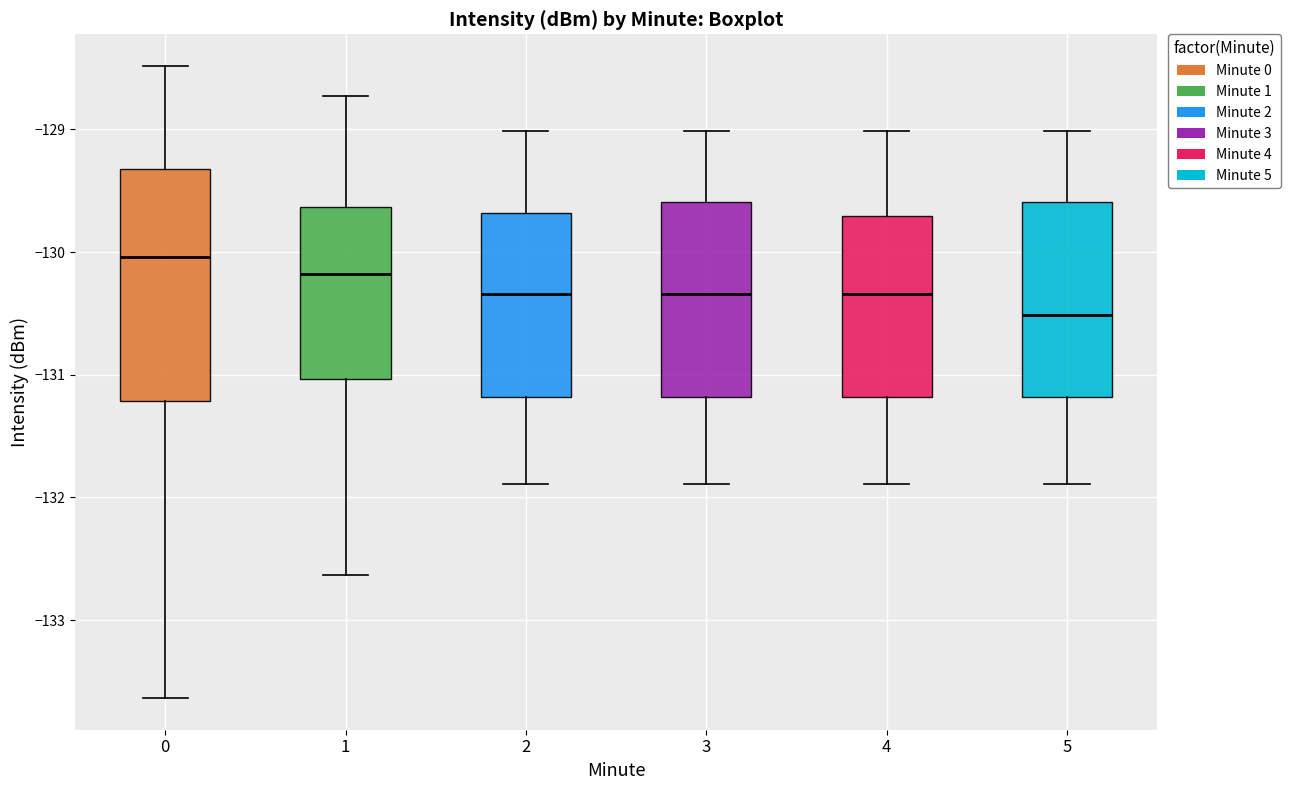

Reading left to right, transcribe this box plot: for each box, give where its median line is, the range the box spans, and where its two whiskers end, as read against the y-axis. The values are not printed on the chart, so give them approximately, as read against the axis.

0: median -130.0, box -131.2 to -129.3, whiskers -133.6 to -128.5
1: median -130.2, box -131.0 to -129.6, whiskers -132.6 to -128.7
2: median -130.3, box -131.2 to -129.7, whiskers -131.9 to -129.0
3: median -130.3, box -131.2 to -129.6, whiskers -131.9 to -129.0
4: median -130.3, box -131.2 to -129.7, whiskers -131.9 to -129.0
5: median -130.5, box -131.2 to -129.6, whiskers -131.9 to -129.0